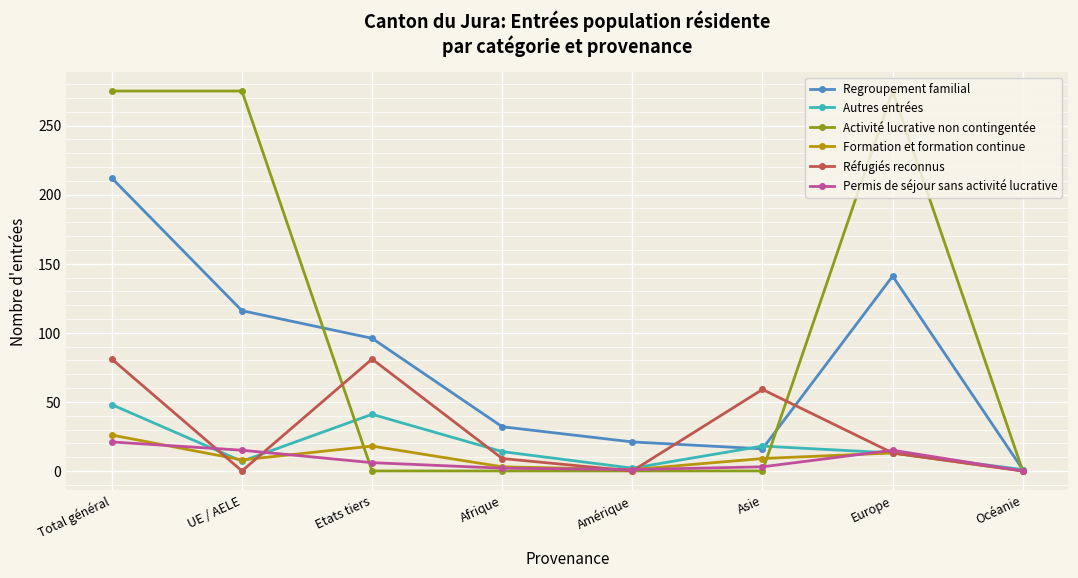

Is this an area chart (filled region under the line)?

No